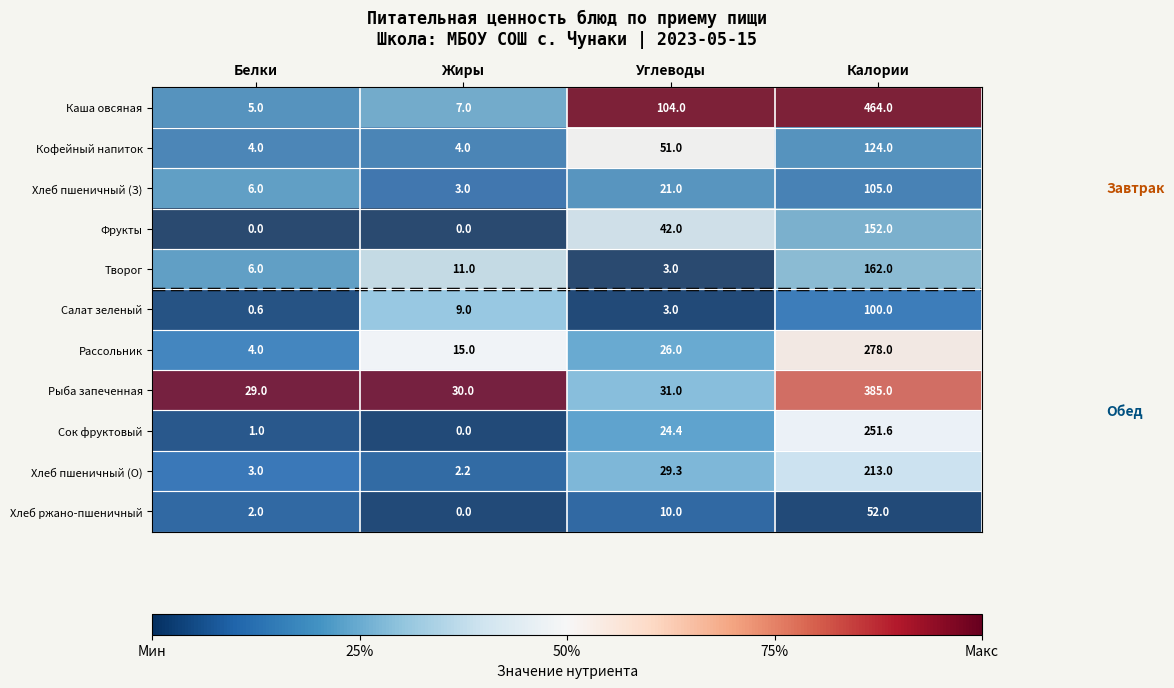

What is the difference between the highest and lowest values at Углеводы?

101.0